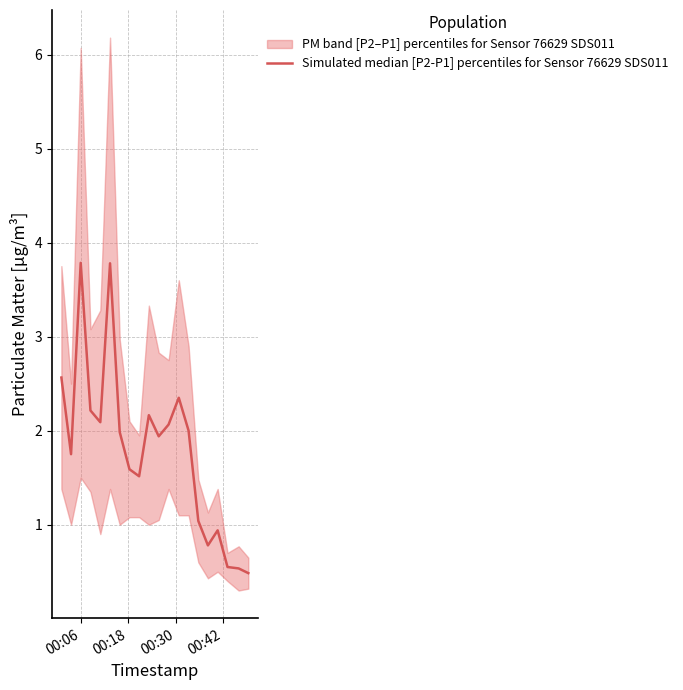

What is the sum of all values?

36.1